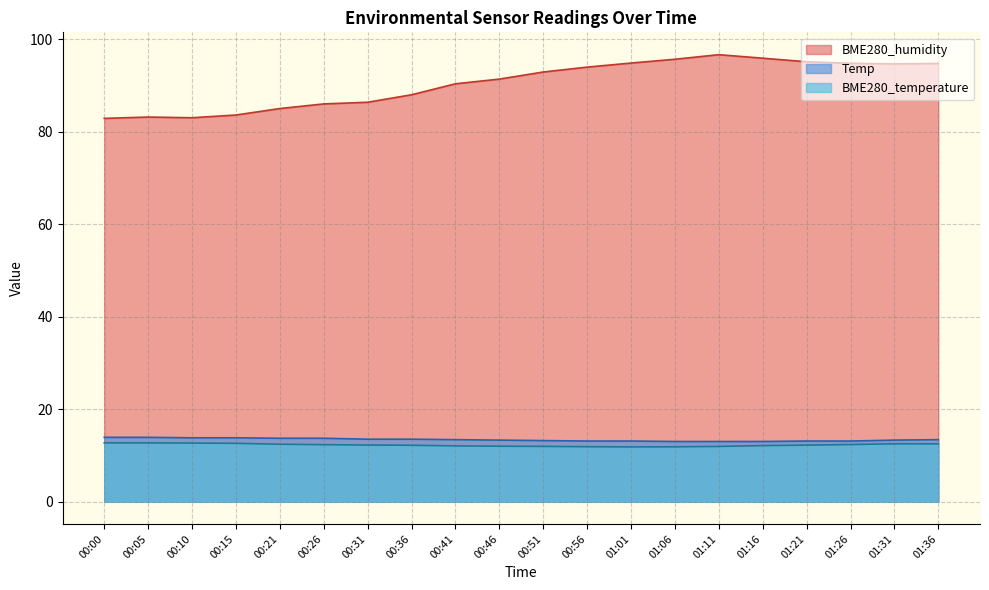

Is the value of BME280_temperature at 00:31 greater than the value of BME280_humidity at 00:56?

No